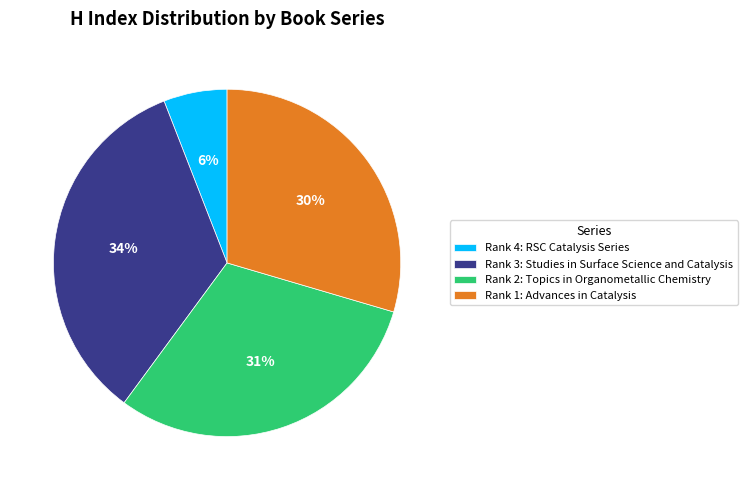

How many segments does this pie chart have?

4